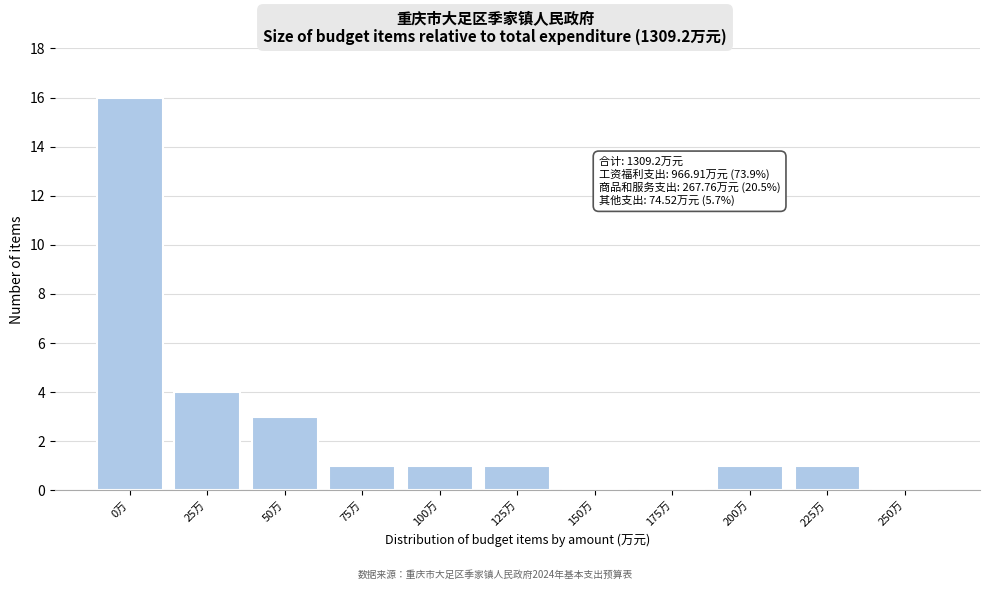

Reading right to left, what are all the values shown in this chart?

250万=0	225万=1	200万=1	175万=0	150万=0	125万=1	100万=1	75万=1	50万=3	25万=4	0万=16